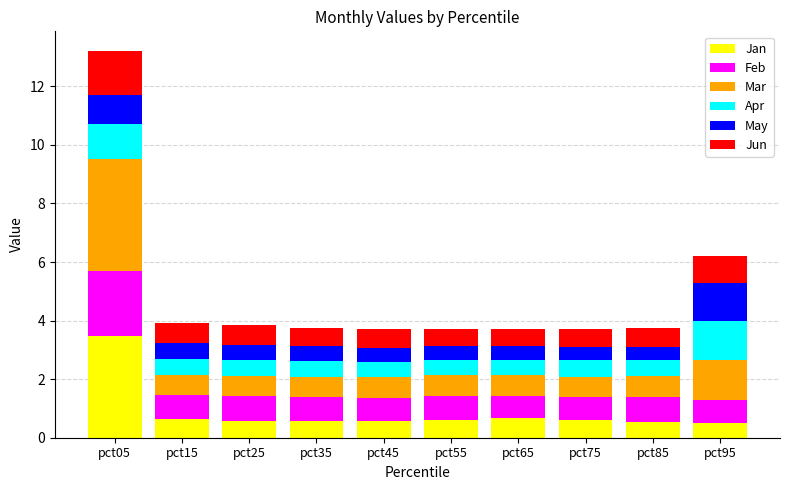

How many bars are there in total?

10